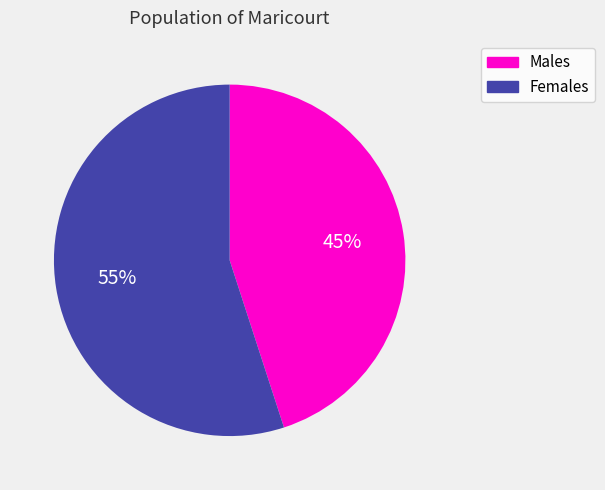

True or false: Females accounts for 55% of the total.

True